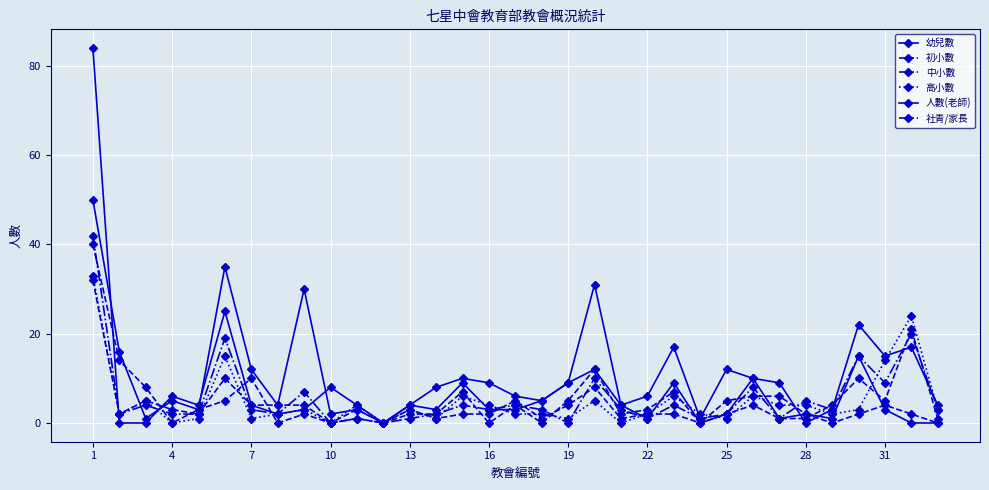

Count the number of data series in this chart.

6